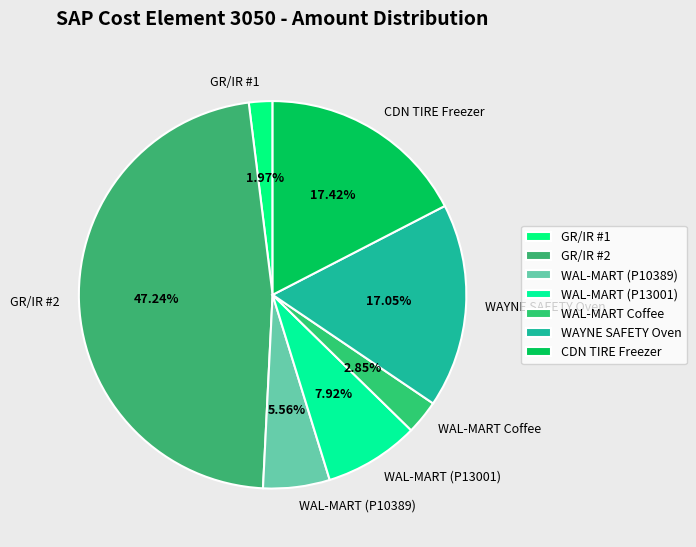

What is the smallest slice in the pie chart?

GR/IR #1